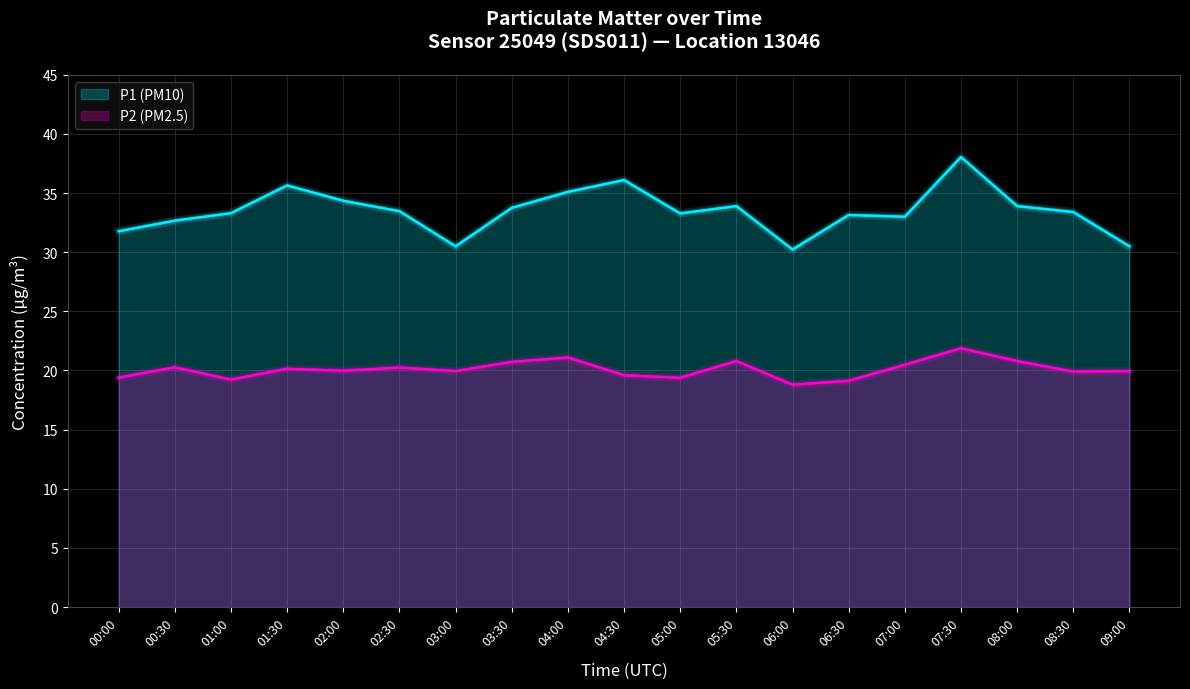

What is the difference between the maximum and second lowest values in the P2 (PM2.5) series?

2.8